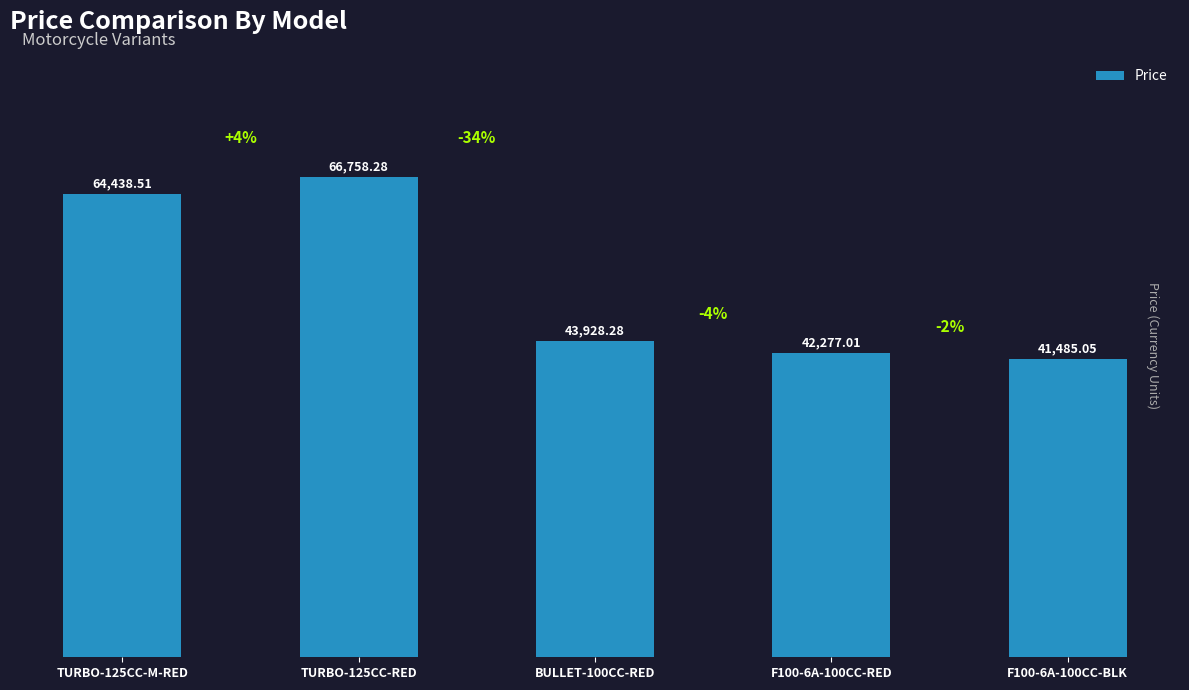

What is the ratio of the value at BULLET-100CC-RED to the value at TURBO-125CC-RED?

0.7